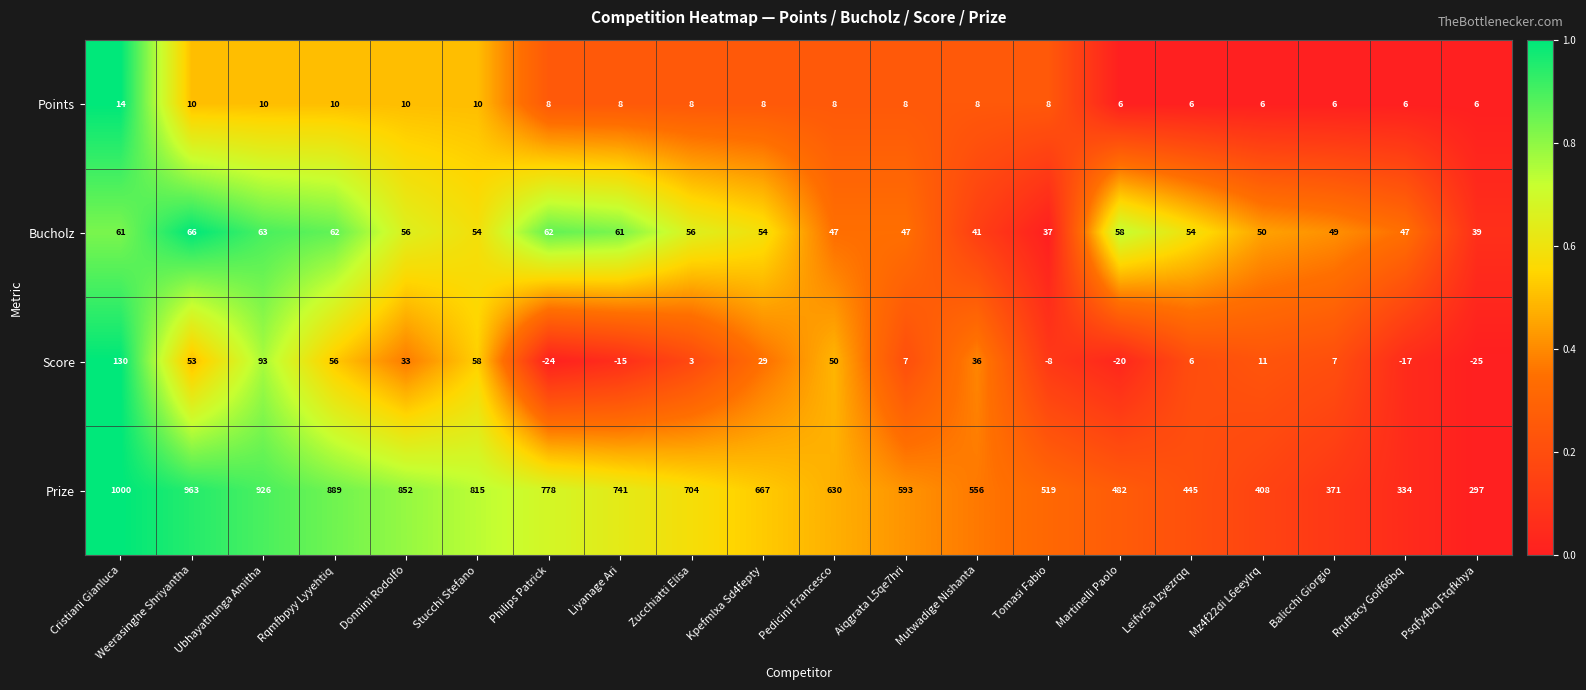

Rank the series by their maximum value, from lowest to highest.

Points, Bucholz, Score, Prize